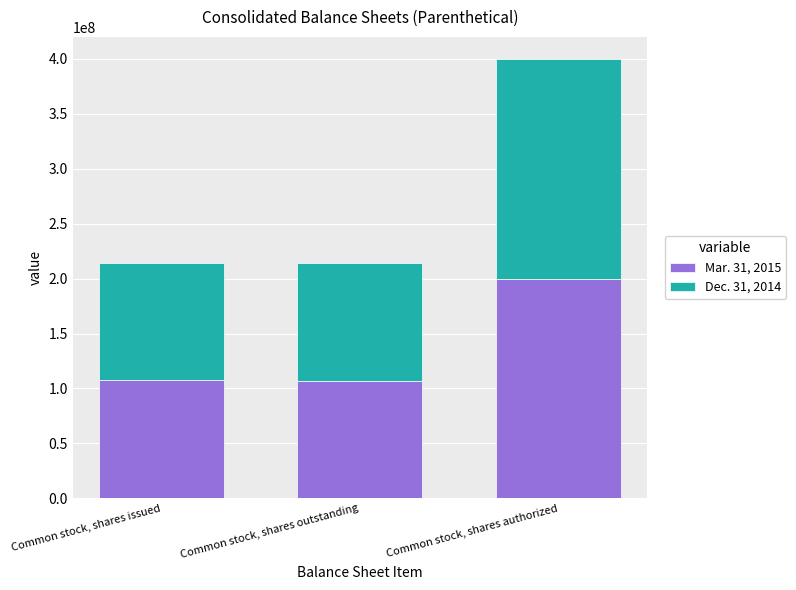

The value of Mar. 31, 2015 at Common stock, shares authorized is 200000000. True or false?

True